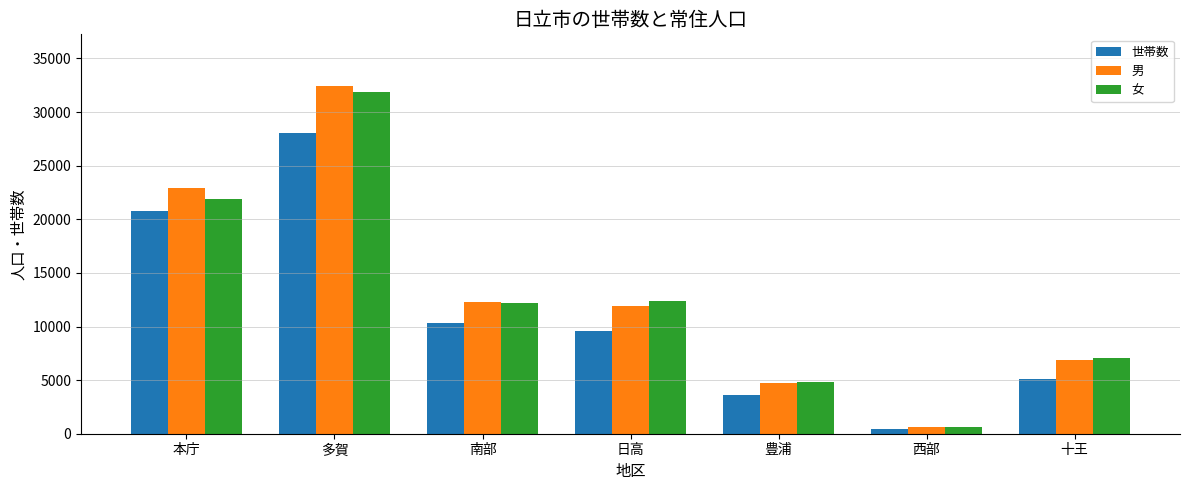

Reading left to right, transcribe all the data shown in this chart.

世帯数: 本庁=20765	多賀=28077	南部=10305	日高=9612	豊浦=3649	西部=483	十王=5138
男: 本庁=22905	多賀=32391	南部=12310	日高=11889	豊浦=4690	西部=583	十王=6847
女: 本庁=21889	多賀=31828	南部=12217	日高=12397	豊浦=4825	西部=646	十王=7087